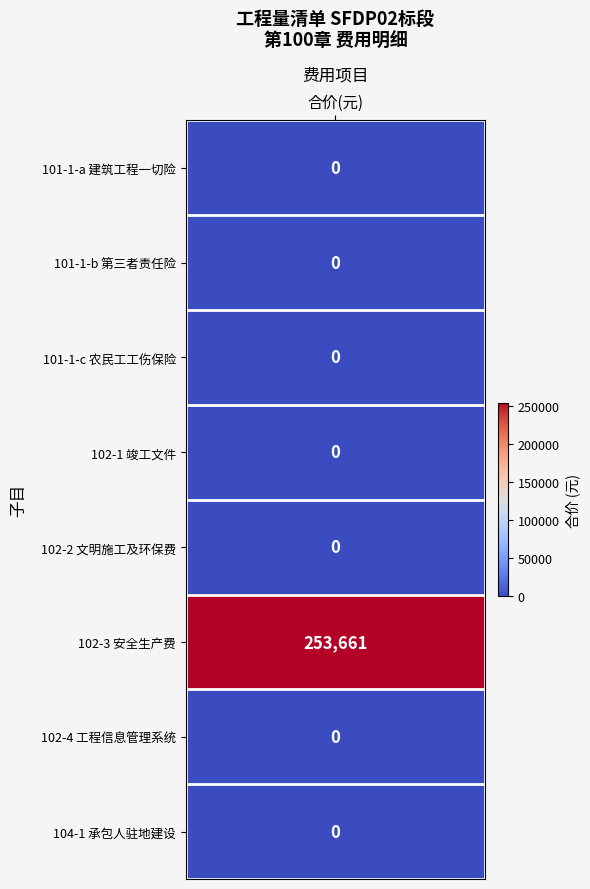

Is the value of 102-3 at 2 greater than the value of 101-1-c at 0?

No